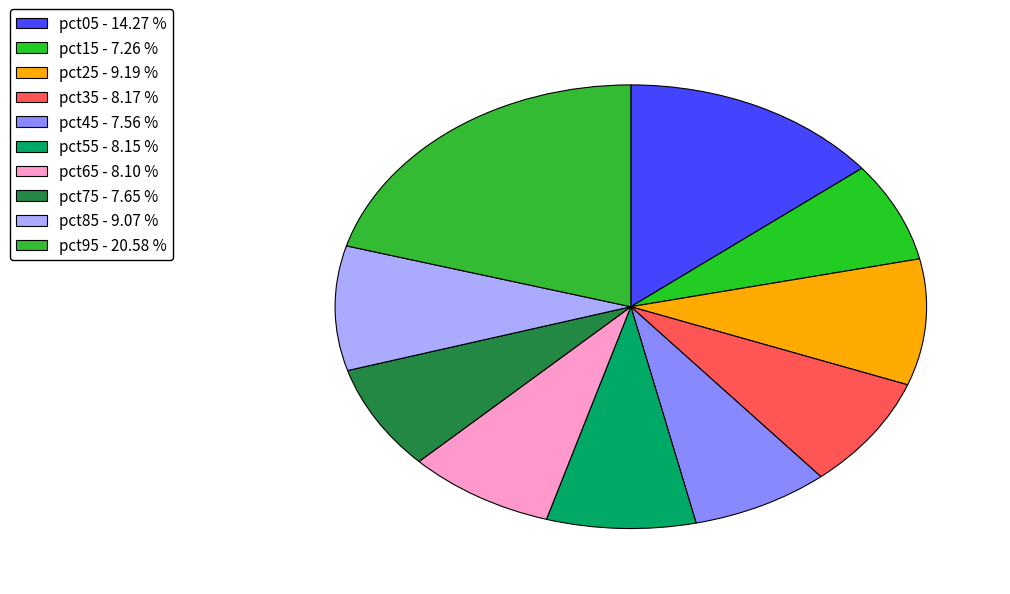

Is pct45 the majority of the pie?

No